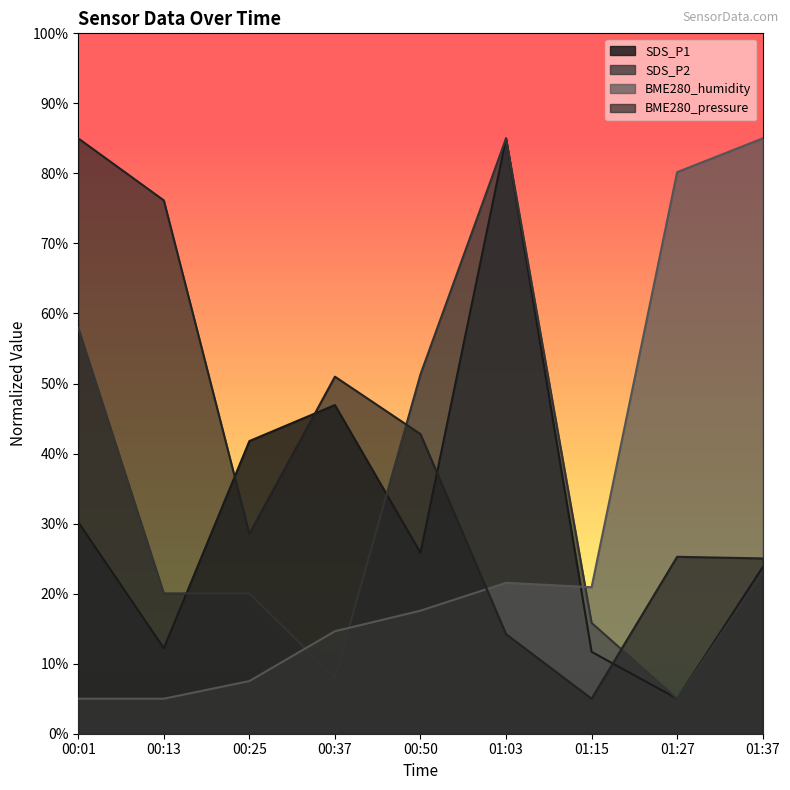

Which series ends up on top after the final intersection of SDS_P2 and BME280_humidity?

BME280_humidity